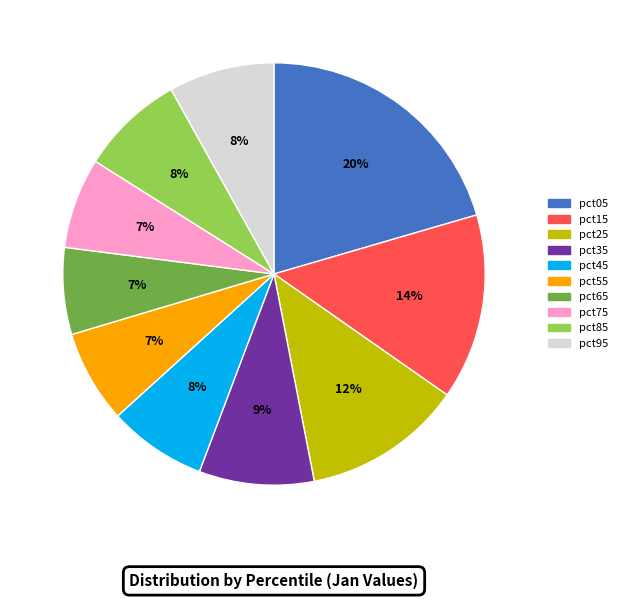

To the nearest percent, what is the average slice percentage?

10%